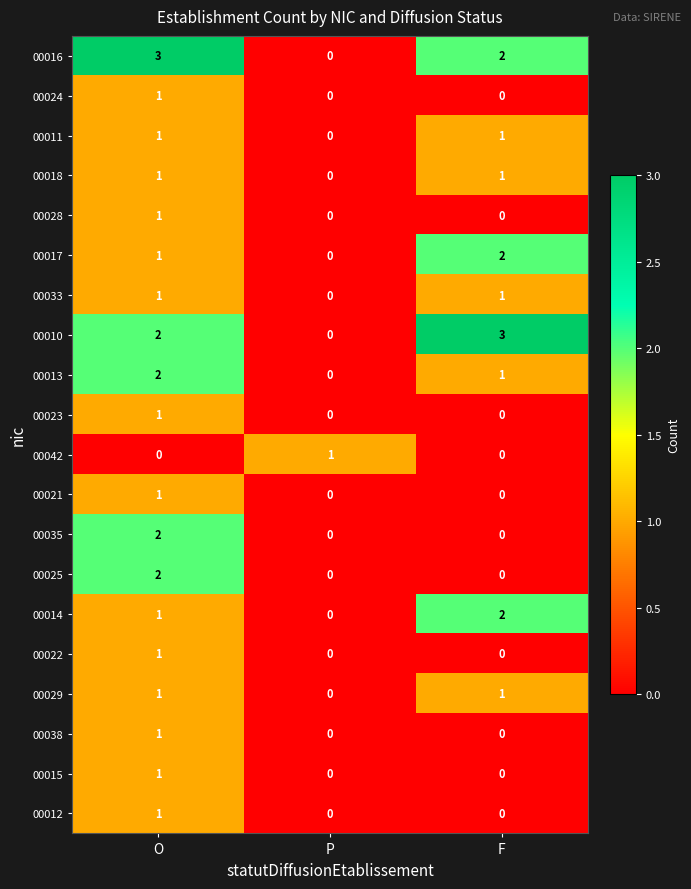

Which series changed the most between P and F?

00010